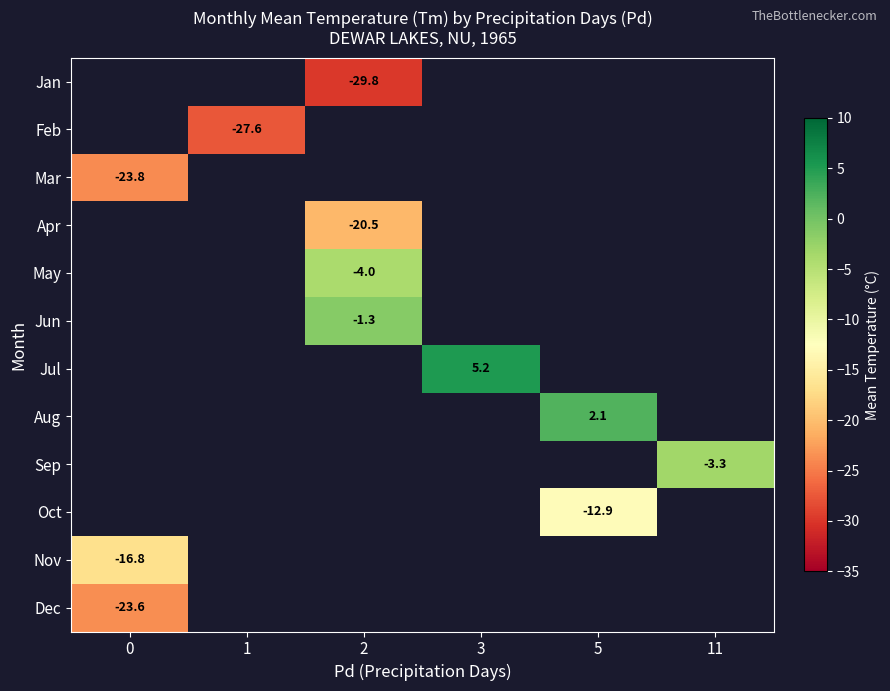

Between 1 and 11, which is larger?

11